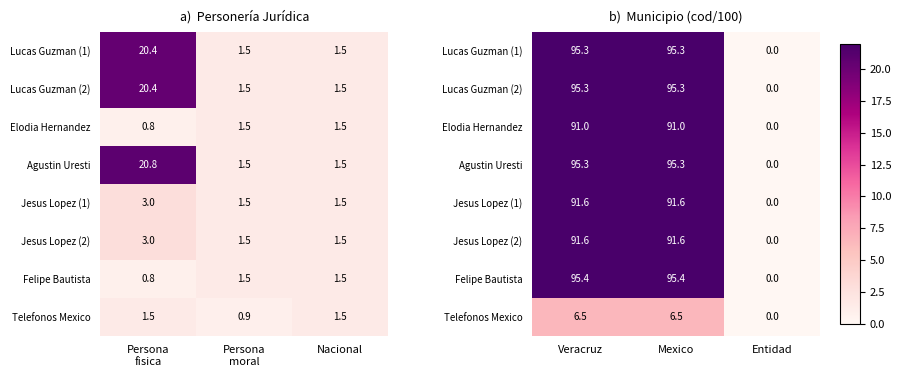

Which has a higher value, Nacional or Persona
fisica?

Persona
fisica